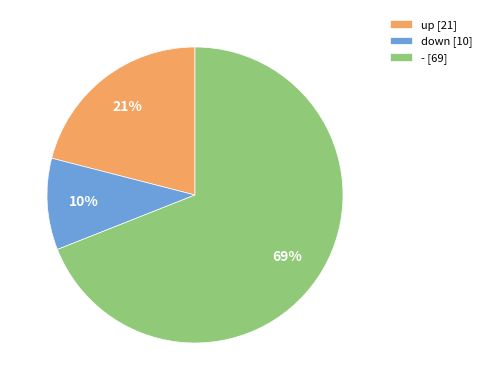

Which category has the biggest portion of the pie?

-